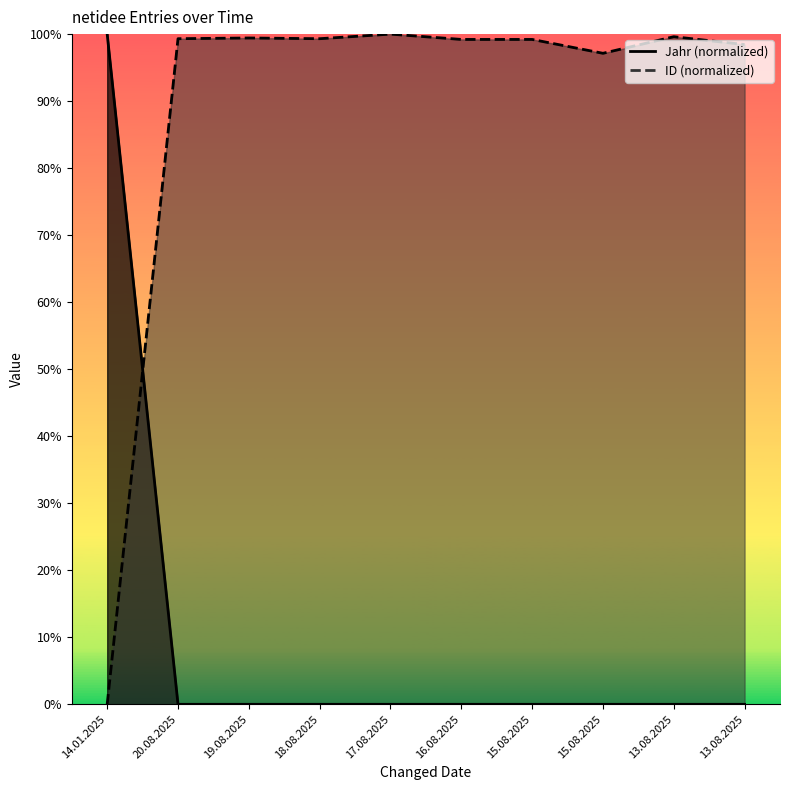

Reading left to right, transcribe all the data shown in this chart.

Jahr: 14.01.2025=1.0	20.08.2025=0.0	19.08.2025=0.0	18.08.2025=0.0	17.08.2025=0.0	16.08.2025=0.0	15.08.2025=0.0	15.08.2025=0.0	13.08.2025=0.0	13.08.2025=0.0
ID: 14.01.2025=0.0	20.08.2025=1.0	19.08.2025=1.0	18.08.2025=1.0	17.08.2025=1.0	16.08.2025=1.0	15.08.2025=1.0	15.08.2025=1.0	13.08.2025=1.0	13.08.2025=1.0